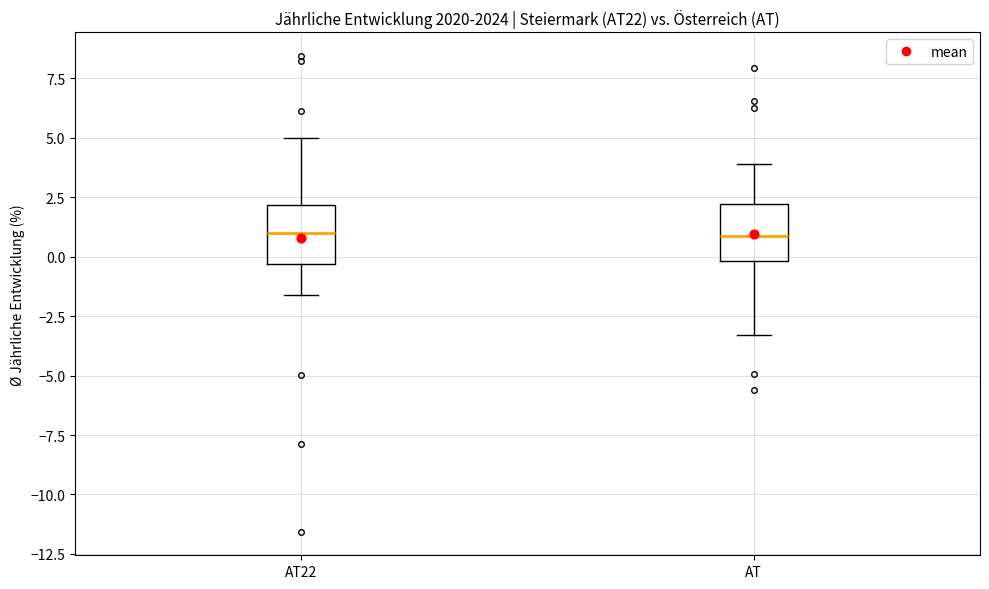

Reading left to right, read every box against the y-axis: the position of its median line, the range the box covers, and the ends of its whiskers. The values are not printed on the chart, so give them approximately, as read against the axis.

AT22: median 1.0, box -0.5 to 2.0, whiskers -1.5 to 5.0
AT: median 1.0, box 0.0 to 2.0, whiskers -3.5 to 4.0